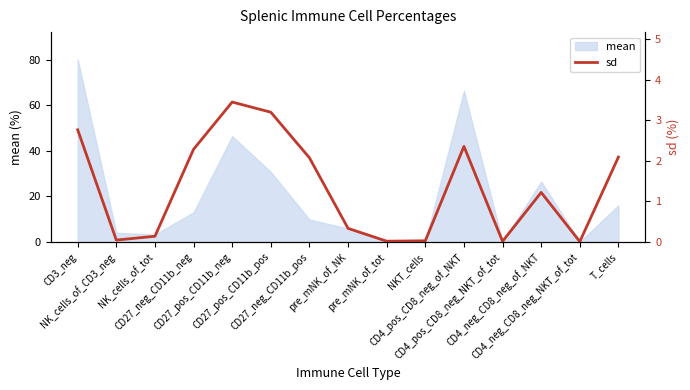

Where is the data nearest to the value 1?

CD4_neg_CD8_neg_of_NKT